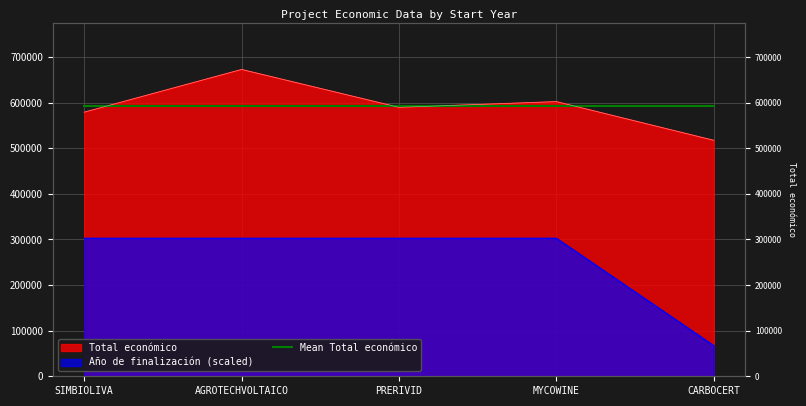

True or false: Año de finalización and Total económico intersect in this chart.

False